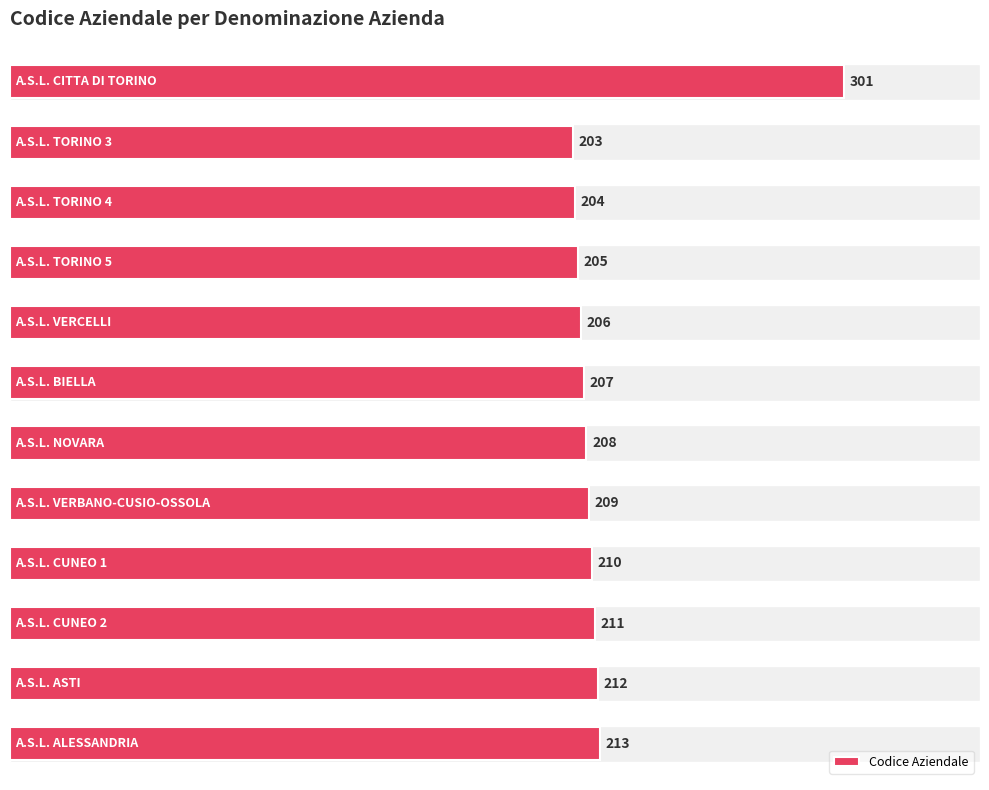

Reading bottom to top, transcribe all the data shown in this chart.

213	212	211	210	209	208	207	206	205	204	203	301